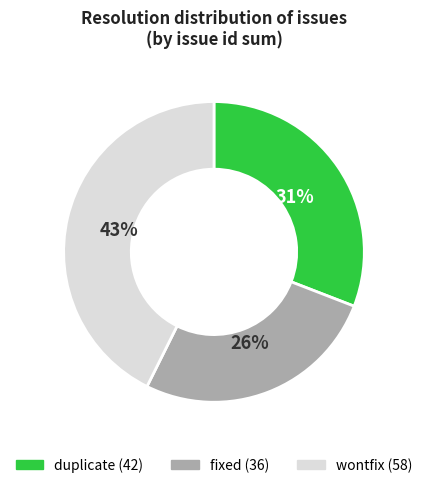

How many segments does this pie chart have?

3